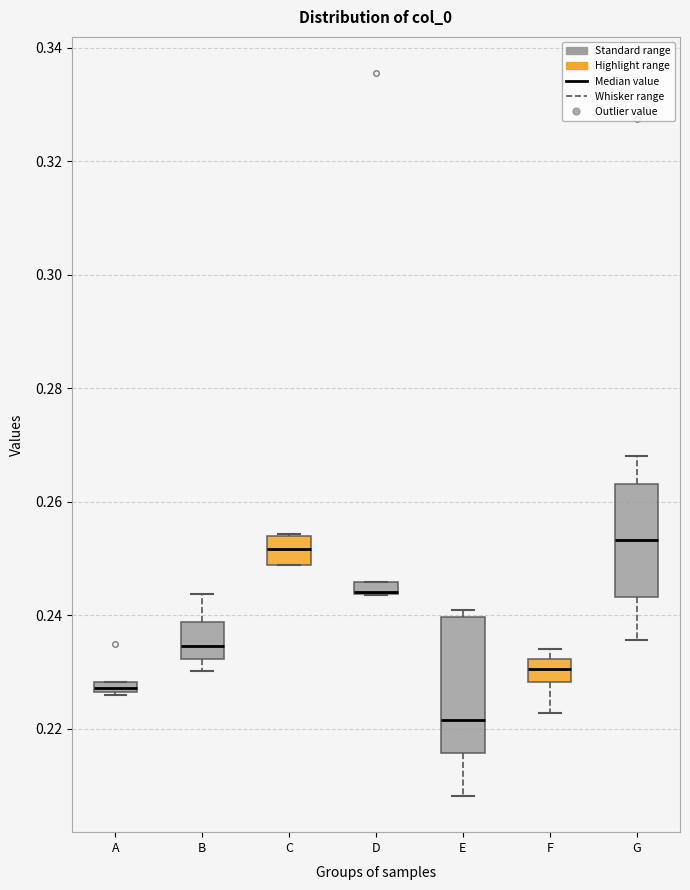

Which box is the tallest, from its lower edge to its upper edge?

E